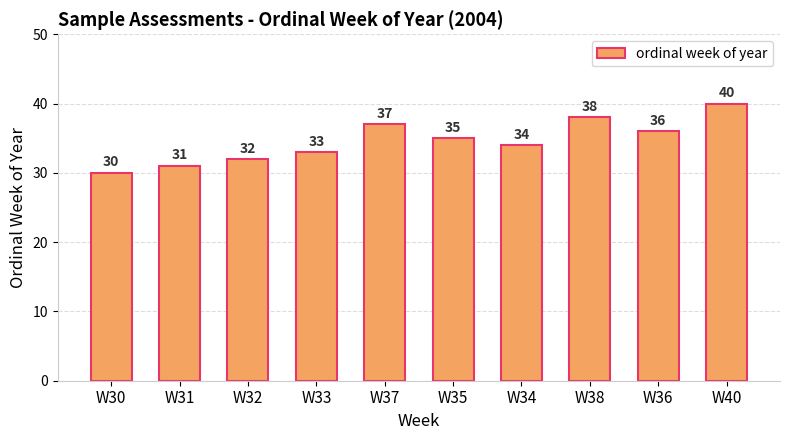

What is the difference between the values at W36 and W38?

2